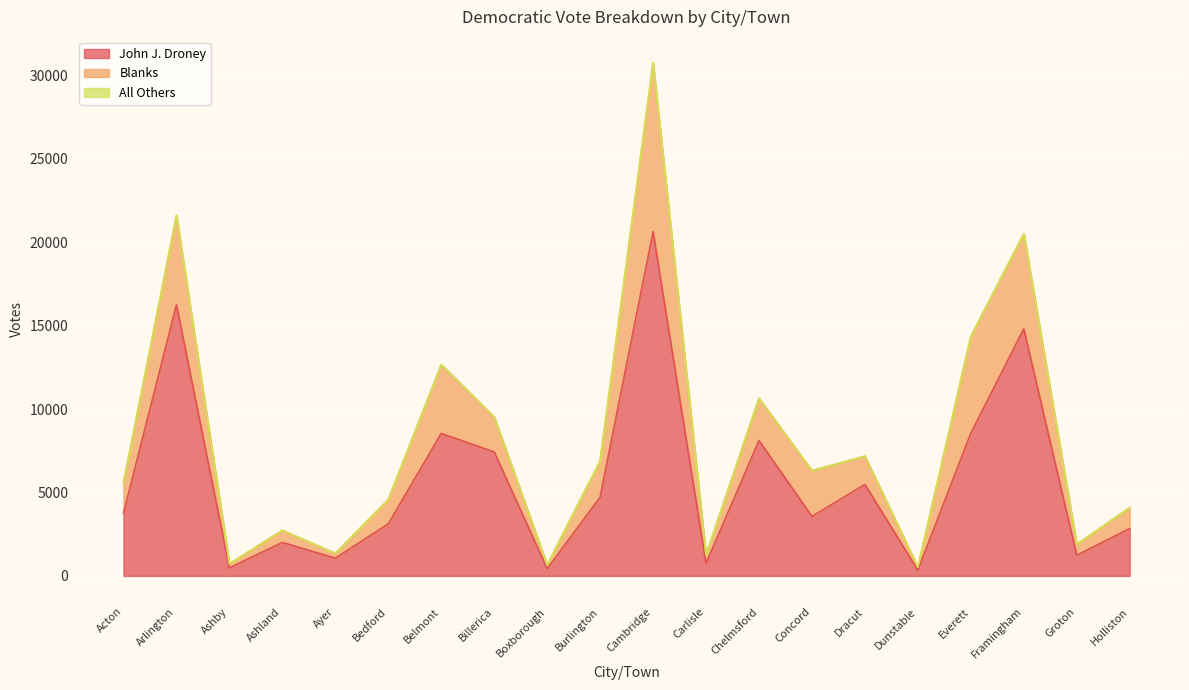

How many interior local valleys does the All Others series have?

2